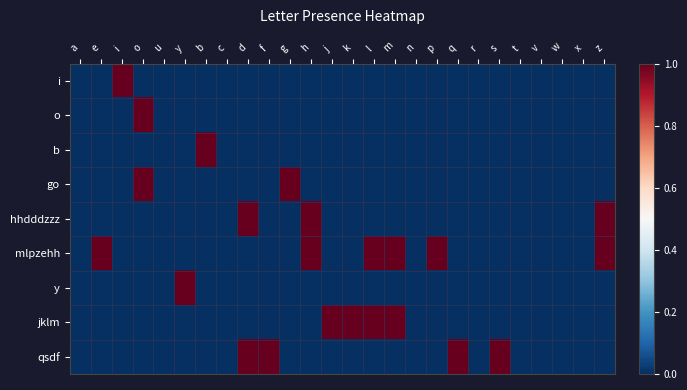

Which category has the highest value across all series?

i